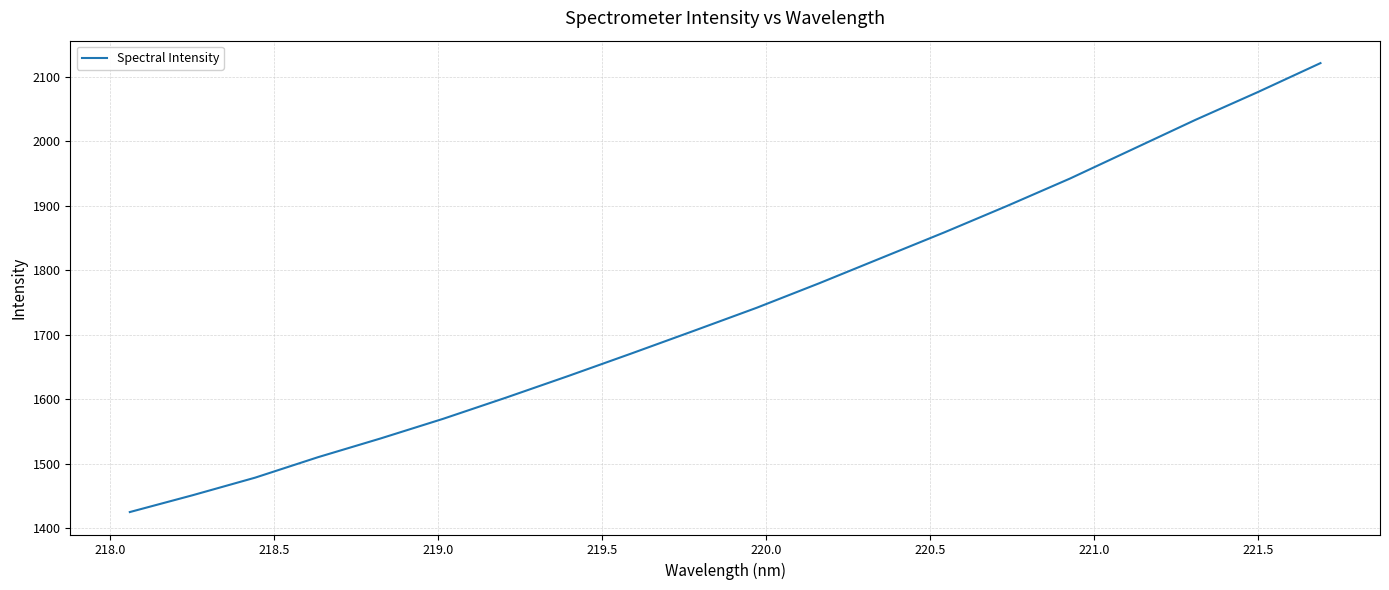

What is the smallest value displayed?

1425.0